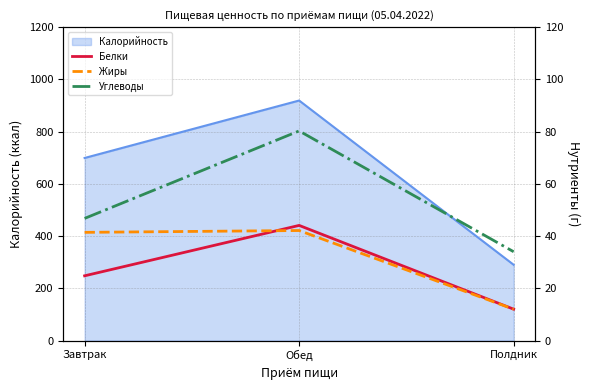

True or false: Белки has a value of 12.0 at Полдник.

True